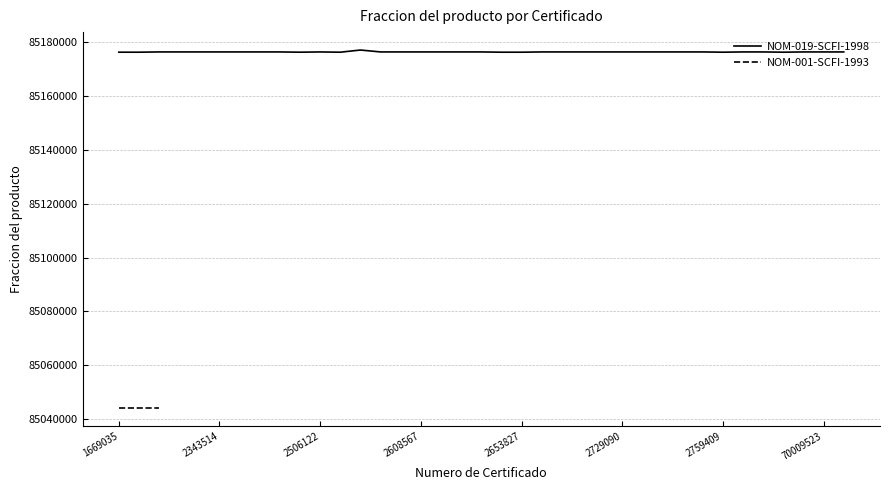

What is the average value?

85176297